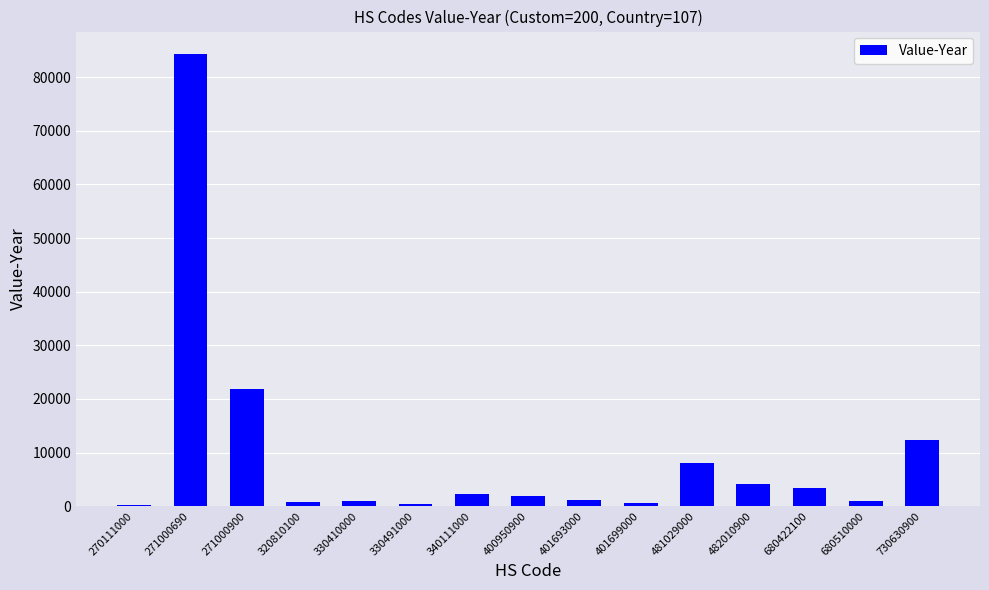

Is it true that the value at 271000690 is 84296?

True